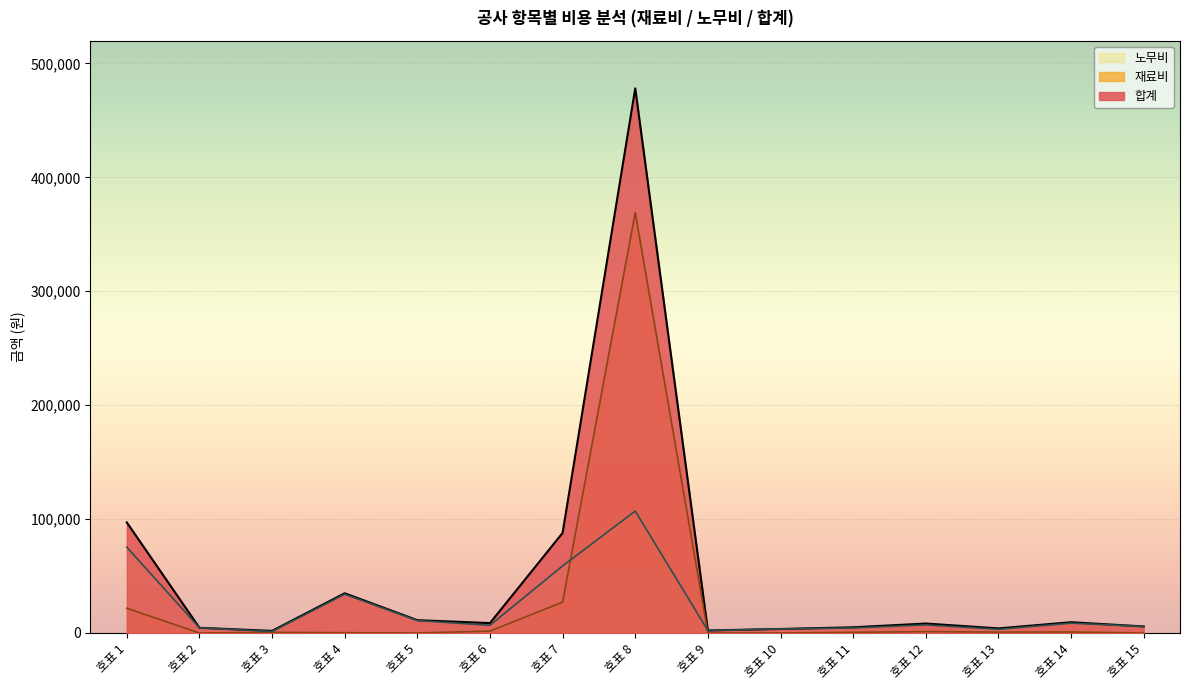

How many interior local valleys does the 재료비 series have?

3